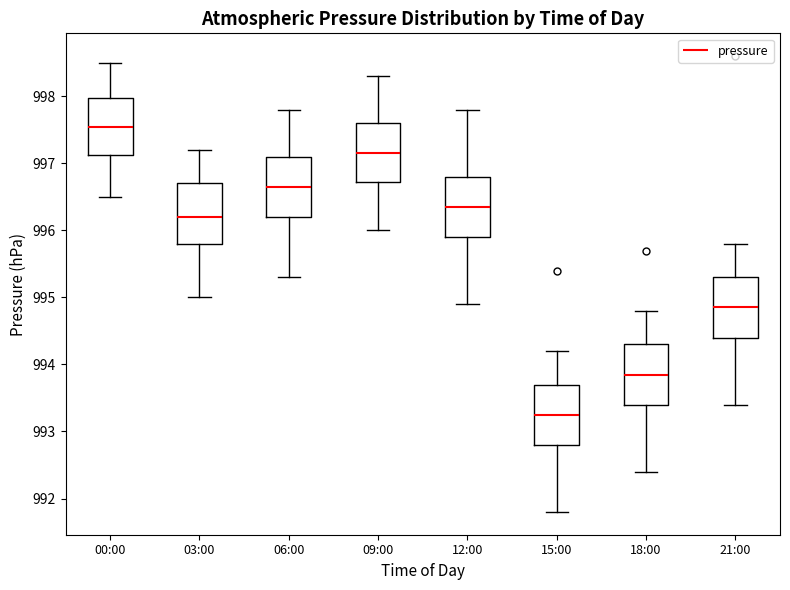

Where does the median line of the box for 18:00 sit on the y-axis? The values are not printed on the chart, so give them approximately, as read against the axis.

993.9